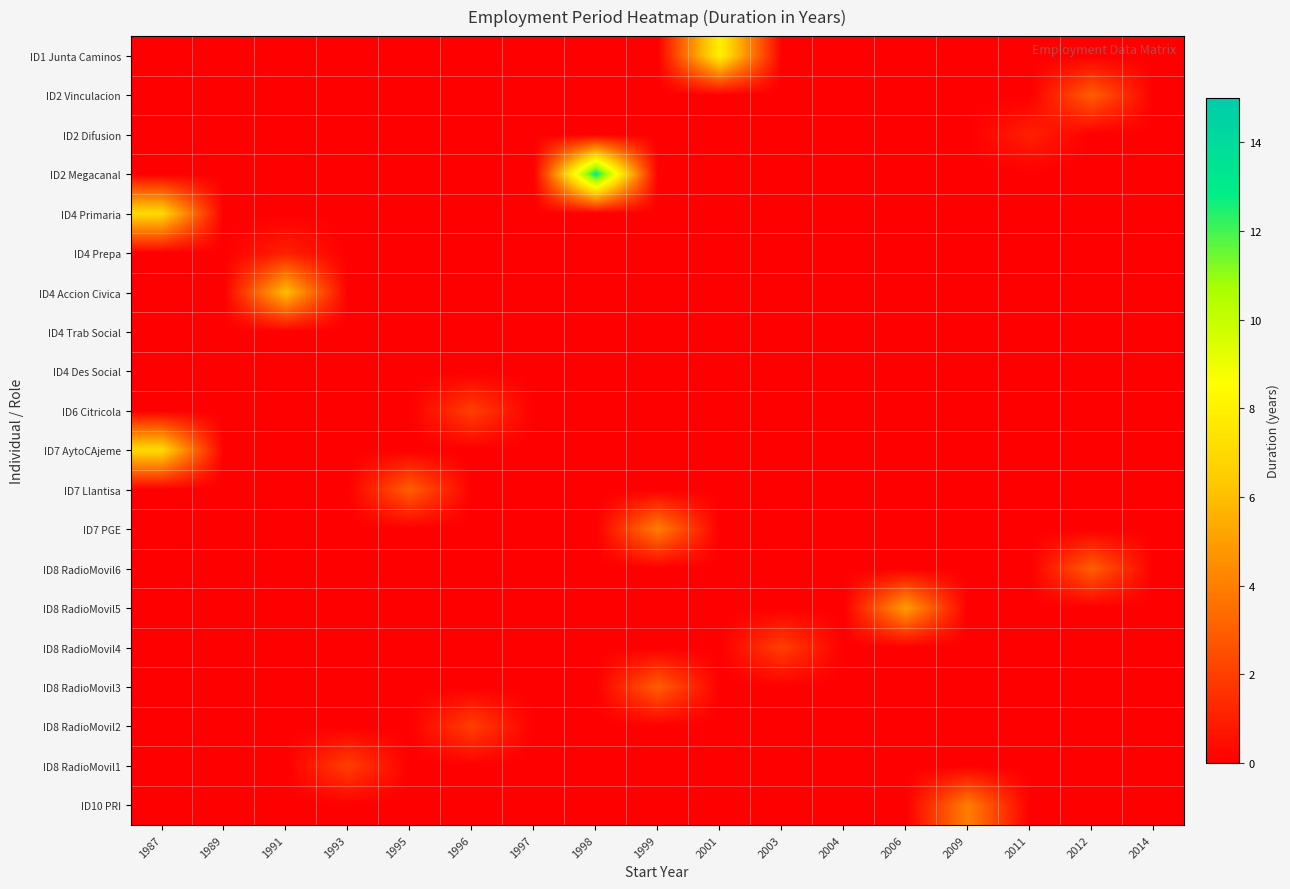

Reading left to right, extract all data points from this chart.

ID1 Junta Caminos: 1987=0	1989=0	1991=0	1993=0	1995=0	1996=0	1997=0	1998=0	1999=0	2001=8	2003=0	2004=0	2006=0	2009=0	2011=0	2012=0	2014=0
ID2 Vinculacion: 1987=0	1989=0	1991=0	1993=0	1995=0	1996=0	1997=0	1998=0	1999=0	2001=0	2003=0	2004=0	2006=0	2009=0	2011=0	2012=3	2014=0
ID2 Difusion: 1987=0	1989=0	1991=0	1993=0	1995=0	1996=0	1997=0	1998=0	1999=0	2001=0	2003=0	2004=0	2006=0	2009=0	2011=1	2012=0	2014=0
ID2 Megacanal: 1987=0	1989=0	1991=0	1993=0	1995=0	1996=0	1997=0	1998=13	1999=0	2001=0	2003=0	2004=0	2006=0	2009=0	2011=0	2012=0	2014=0
ID4 Primaria: 1987=7	1989=0	1991=0	1993=0	1995=0	1996=0	1997=0	1998=0	1999=0	2001=0	2003=0	2004=0	2006=0	2009=0	2011=0	2012=0	2014=0
ID4 Prepa: 1987=0	1989=0	1991=1	1993=0	1995=0	1996=0	1997=0	1998=0	1999=0	2001=0	2003=0	2004=0	2006=0	2009=0	2011=0	2012=0	2014=0
ID4 Accion Civica: 1987=0	1989=0	1991=6	1993=0	1995=0	1996=0	1997=0	1998=0	1999=0	2001=0	2003=0	2004=0	2006=0	2009=0	2011=0	2012=0	2014=0
ID4 Trab Social: 1987=0	1989=0	1991=0	1993=0	1995=0	1996=0	1997=0	1998=0	1999=0	2001=0	2003=0	2004=0	2006=0	2009=0	2011=0	2012=0	2014=0
ID4 Des Social: 1987=0	1989=0	1991=0	1993=0	1995=0	1996=0	1997=0	1998=0	1999=0	2001=0	2003=0	2004=0	2006=0	2009=0	2011=0	2012=0	2014=0
ID6 Citricola: 1987=0	1989=0	1991=0	1993=0	1995=0	1996=2	1997=0	1998=0	1999=0	2001=0	2003=0	2004=0	2006=0	2009=0	2011=0	2012=0	2014=0
ID7 AytoCAjeme: 1987=7	1989=0	1991=0	1993=0	1995=0	1996=0	1997=0	1998=0	1999=0	2001=0	2003=0	2004=0	2006=0	2009=0	2011=0	2012=0	2014=0
ID7 Llantisa: 1987=0	1989=0	1991=0	1993=0	1995=3	1996=0	1997=0	1998=0	1999=0	2001=0	2003=0	2004=0	2006=0	2009=0	2011=0	2012=0	2014=0
ID7 PGE: 1987=0	1989=0	1991=0	1993=0	1995=0	1996=0	1997=0	1998=0	1999=4	2001=0	2003=0	2004=0	2006=0	2009=0	2011=0	2012=0	2014=0
ID8 RadioMovil6: 1987=0	1989=0	1991=0	1993=0	1995=0	1996=0	1997=0	1998=0	1999=0	2001=0	2003=0	2004=0	2006=0	2009=0	2011=0	2012=3	2014=0
ID8 RadioMovil5: 1987=0	1989=0	1991=0	1993=0	1995=0	1996=0	1997=0	1998=0	1999=0	2001=0	2003=0	2004=0	2006=5	2009=0	2011=0	2012=0	2014=0
ID8 RadioMovil4: 1987=0	1989=0	1991=0	1993=0	1995=0	1996=0	1997=0	1998=0	1999=0	2001=0	2003=2	2004=0	2006=0	2009=0	2011=0	2012=0	2014=0
ID8 RadioMovil3: 1987=0	1989=0	1991=0	1993=0	1995=0	1996=0	1997=0	1998=0	1999=3	2001=0	2003=0	2004=0	2006=0	2009=0	2011=0	2012=0	2014=0
ID8 RadioMovil2: 1987=0	1989=0	1991=0	1993=0	1995=0	1996=2	1997=0	1998=0	1999=0	2001=0	2003=0	2004=0	2006=0	2009=0	2011=0	2012=0	2014=0
ID8 RadioMovil1: 1987=0	1989=0	1991=0	1993=2	1995=0	1996=0	1997=0	1998=0	1999=0	2001=0	2003=0	2004=0	2006=0	2009=0	2011=0	2012=0	2014=0
ID10 PRI: 1987=0	1989=0	1991=0	1993=0	1995=0	1996=0	1997=0	1998=0	1999=0	2001=0	2003=0	2004=0	2006=0	2009=4	2011=0	2012=0	2014=0